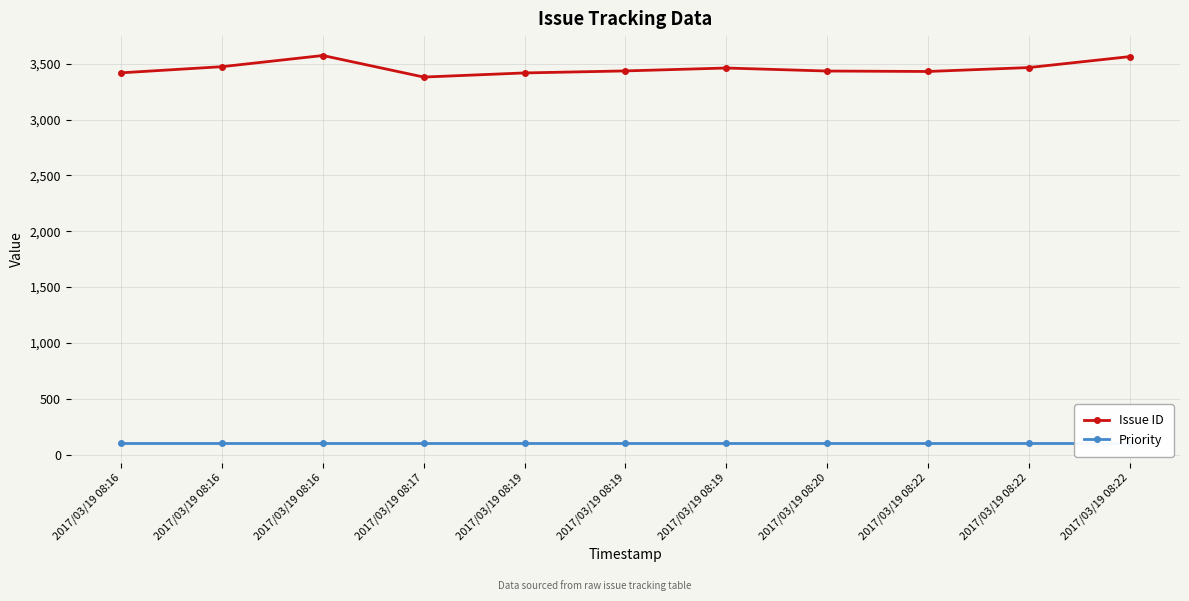

Reading left to right, transcribe all the data shown in this chart.

Issue ID: 2017/03/19 08:16=3418	2017/03/19 08:16=3473	2017/03/19 08:16=3573	2017/03/19 08:17=3380	2017/03/19 08:19=3417	2017/03/19 08:19=3435	2017/03/19 08:19=3461	2017/03/19 08:20=3434	2017/03/19 08:22=3430	2017/03/19 08:22=3465	2017/03/19 08:22=3563
Priority: 2017/03/19 08:16=100	2017/03/19 08:16=100	2017/03/19 08:16=100	2017/03/19 08:17=100	2017/03/19 08:19=100	2017/03/19 08:19=100	2017/03/19 08:19=100	2017/03/19 08:20=100	2017/03/19 08:22=100	2017/03/19 08:22=100	2017/03/19 08:22=100